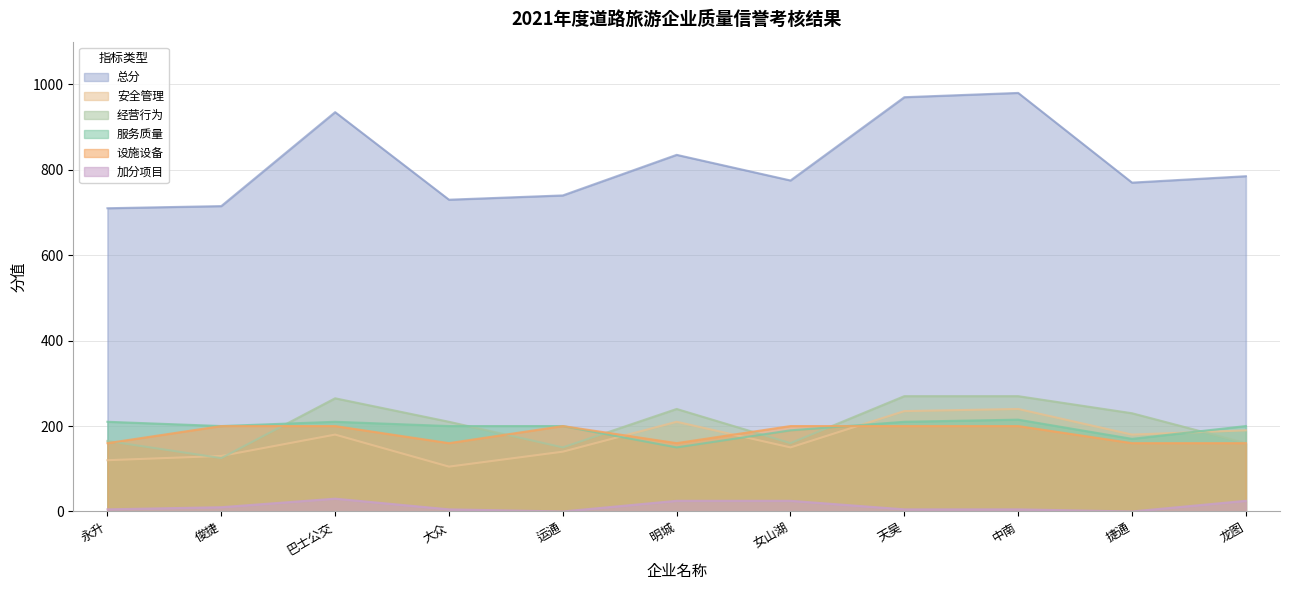

What is the sum of all 经营行为 values?

2245